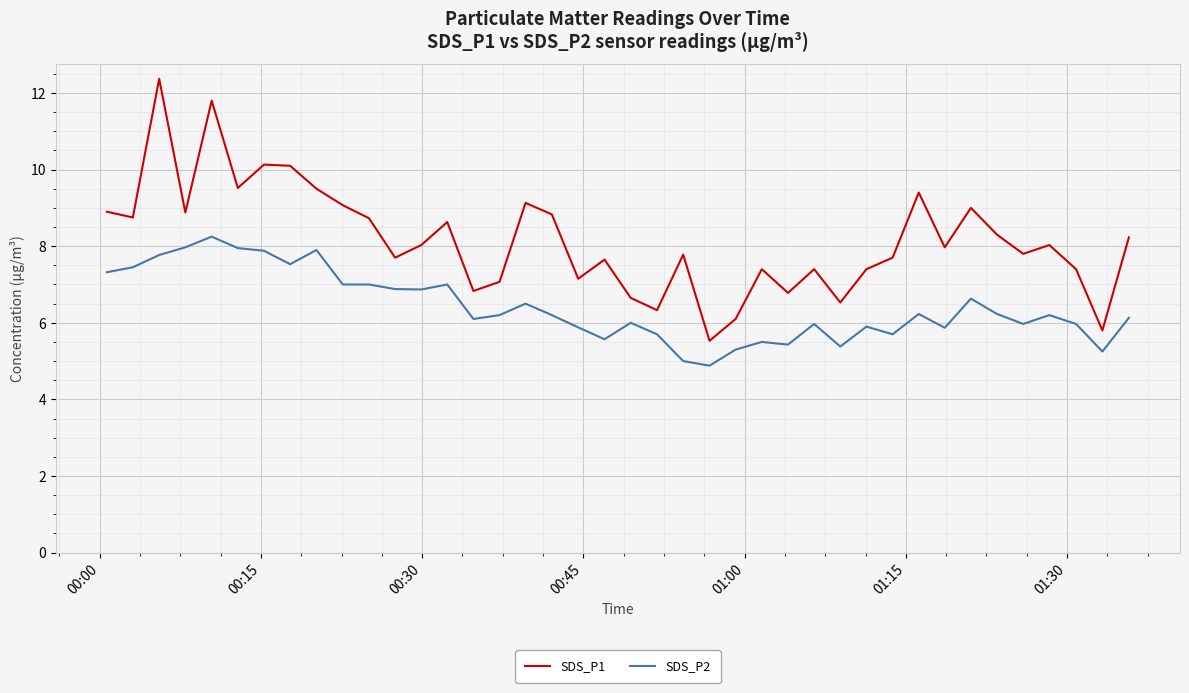

What is the highest value of the SDS_P1 series?

12.4